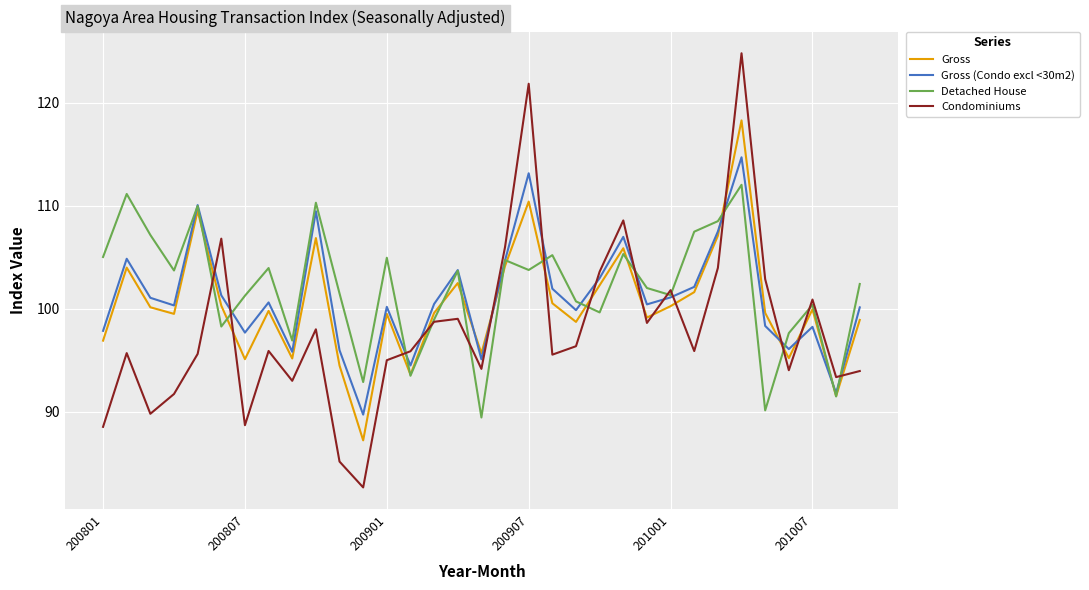

True or false: Gross and Condominiums intersect in this chart.

True